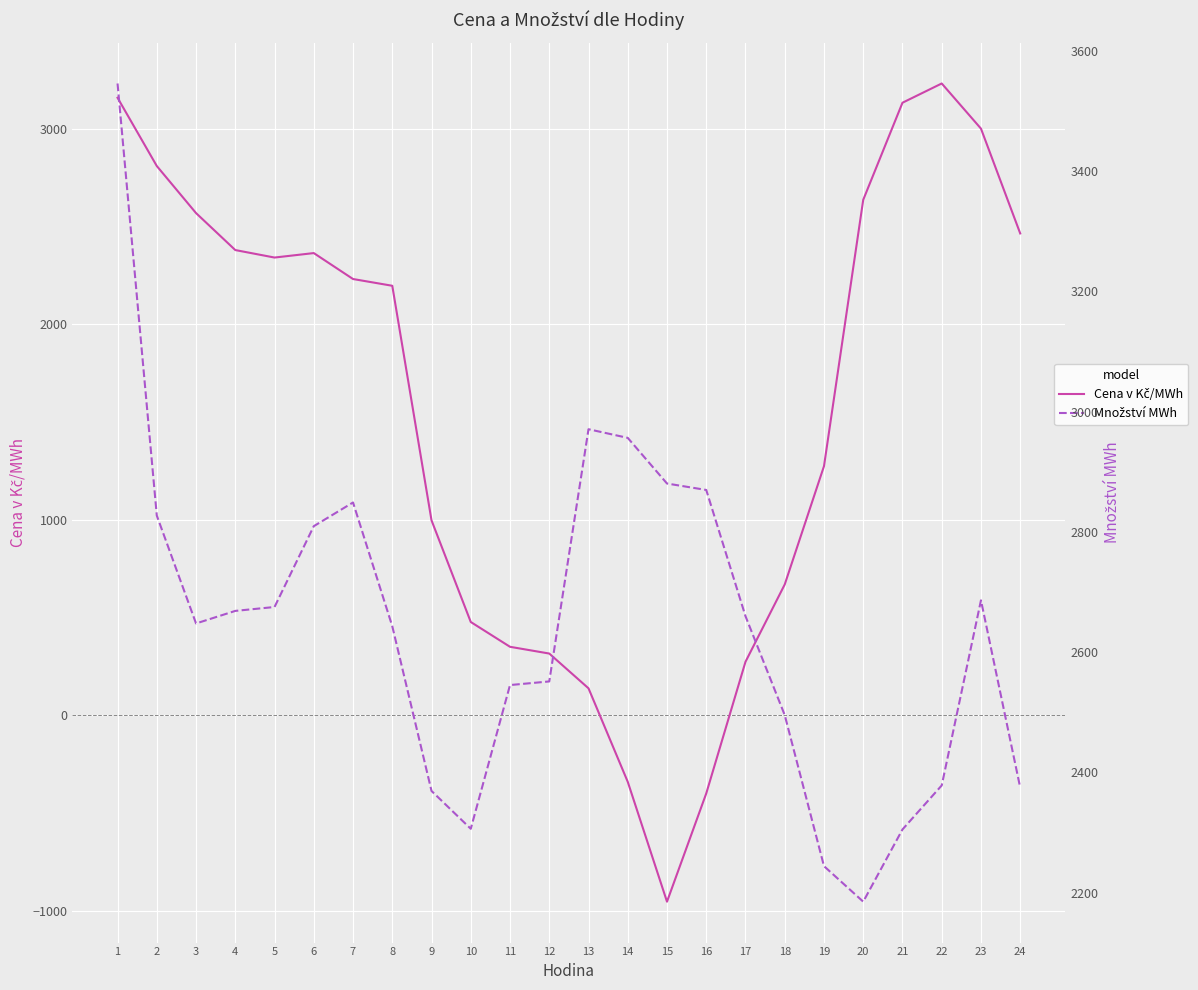

Where is Cena v Kč/MWh nearest to the value 1138?

19